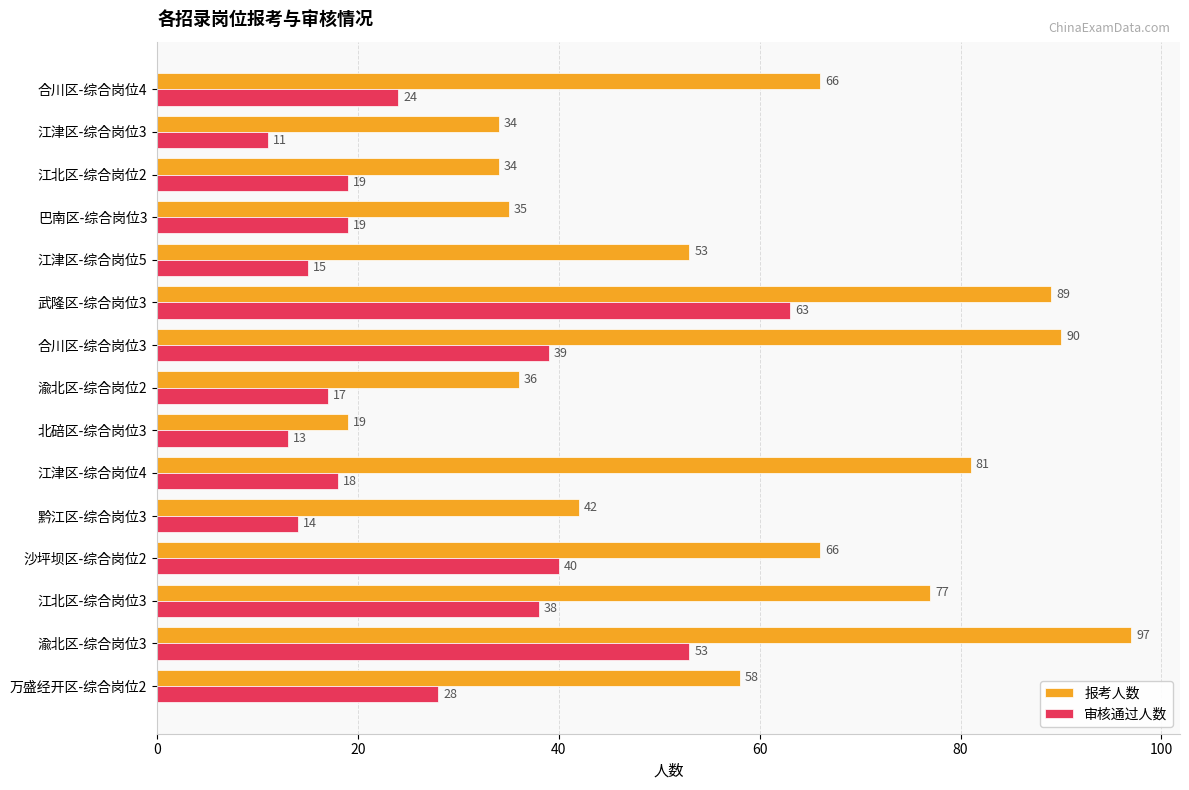

What is the sum of all 报考人数 values?

877